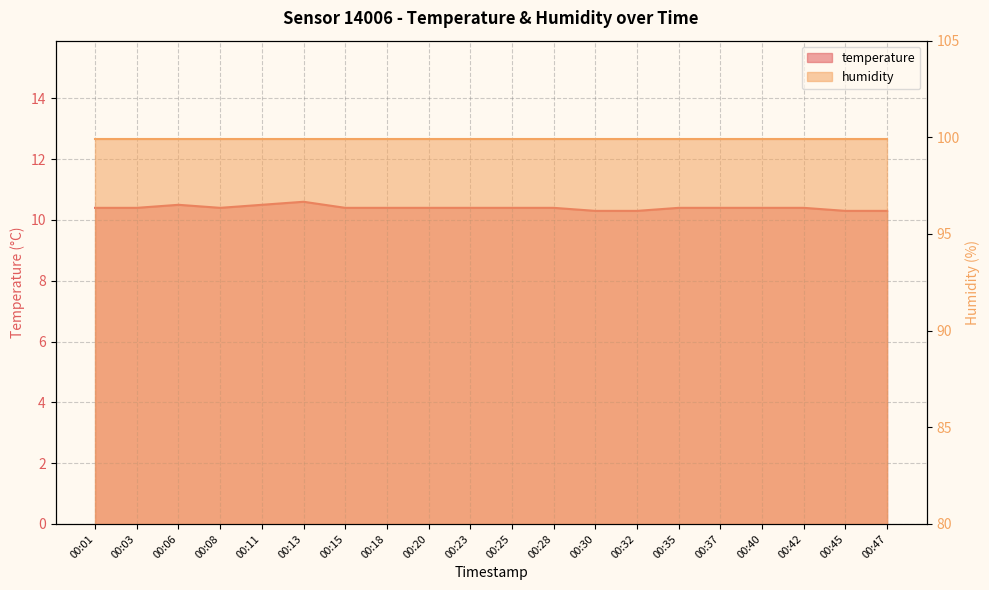

List the labels in order of value, smallest first.

00:30, 00:32, 00:45, 00:47, 00:01, 00:03, 00:08, 00:15, 00:18, 00:20, 00:23, 00:25, 00:28, 00:35, 00:37, 00:40, 00:42, 00:06, 00:11, 00:13